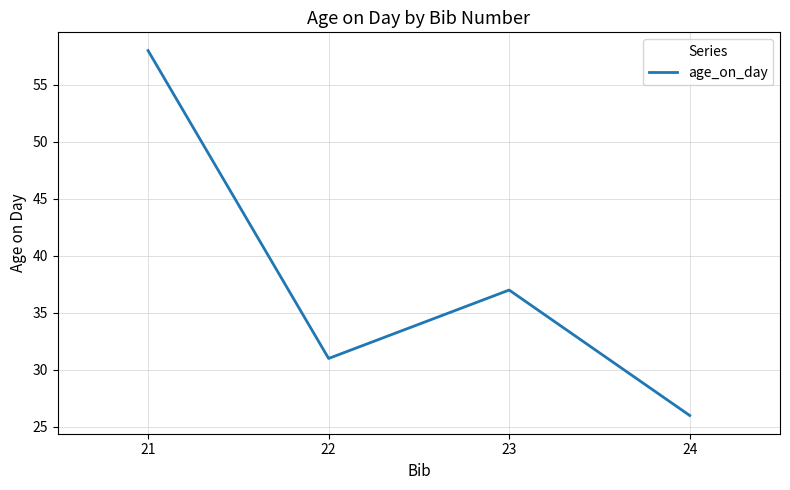

Does the chart have visible grid lines?

Yes